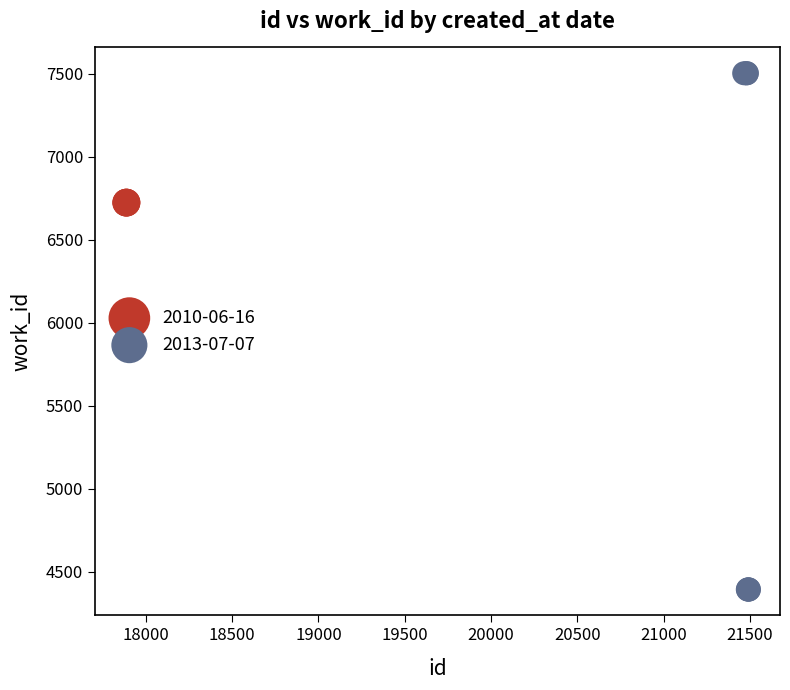

Which series contains the lowest Y value?

2013-07-07